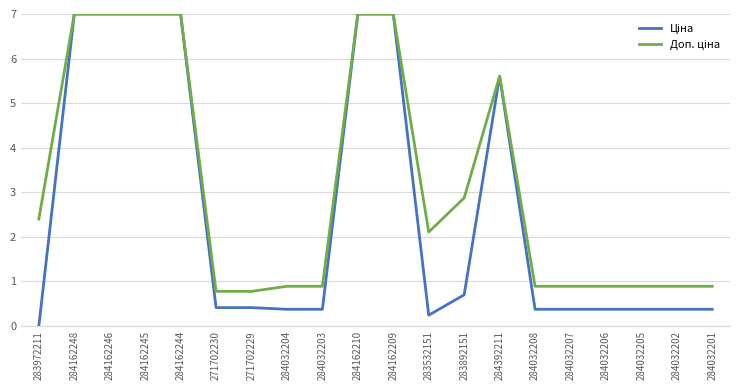

Which category has the lowest value across all series?

283972211